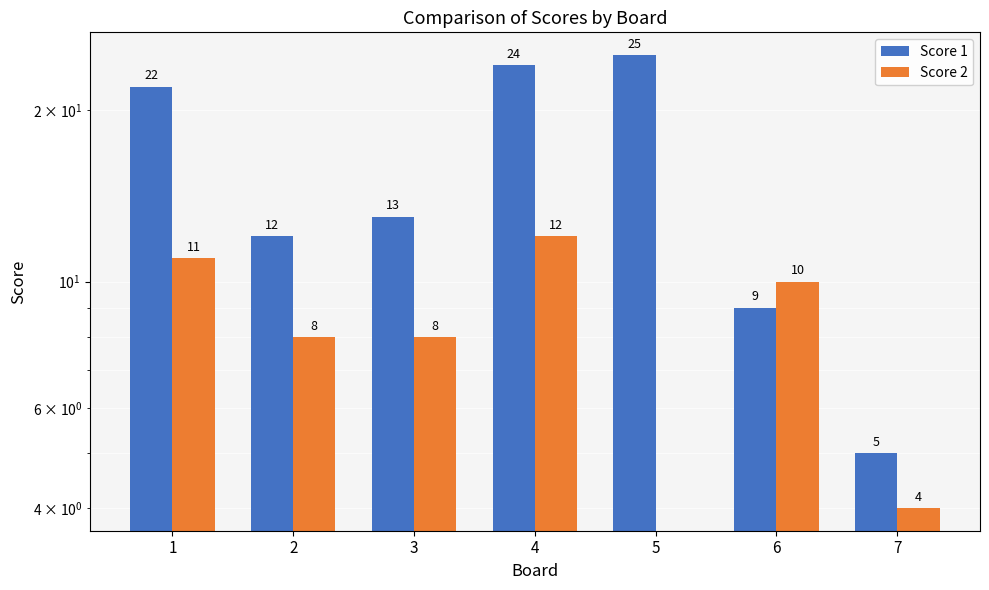

How many positive values does the Score 2 series have?

6